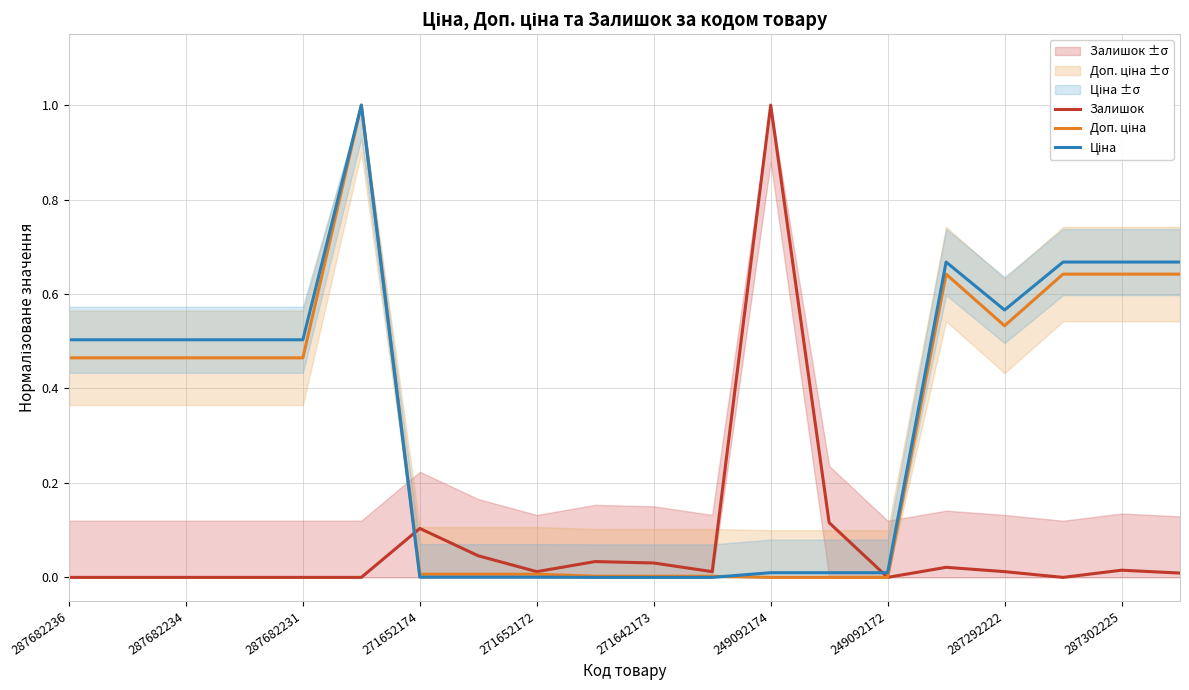

What is the label of the 1st point from the right?

19